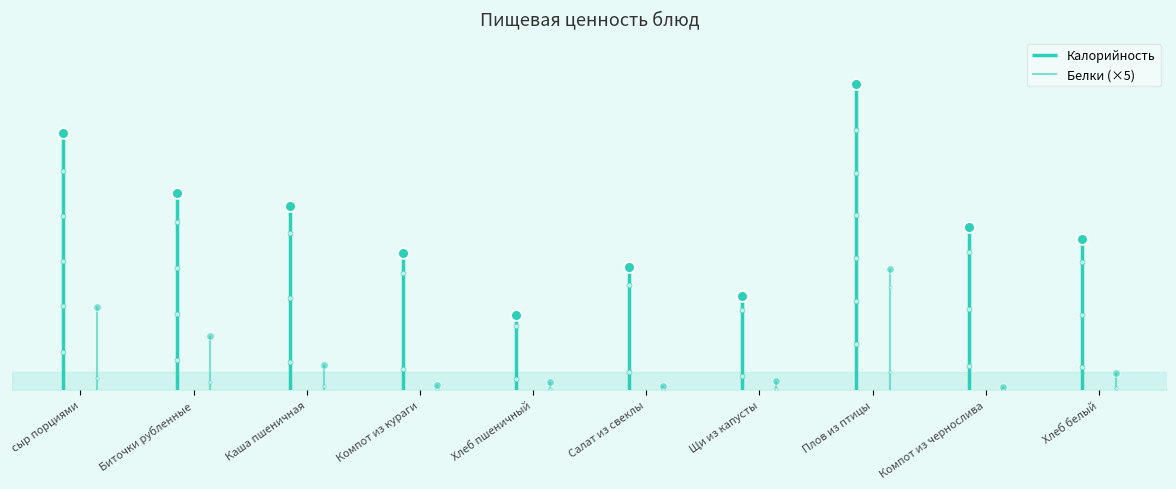

Which series contains the lowest Y value?

Белки